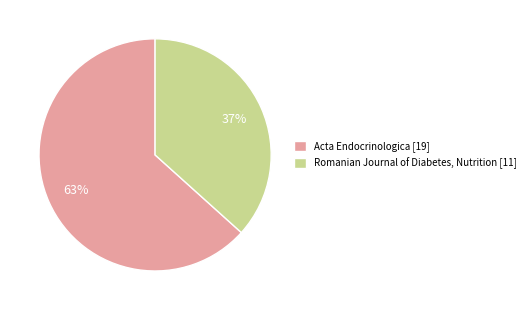

To the nearest percent, what percentage of the pie is Romanian Journal of Diabetes, Nutrition [11]?

37%